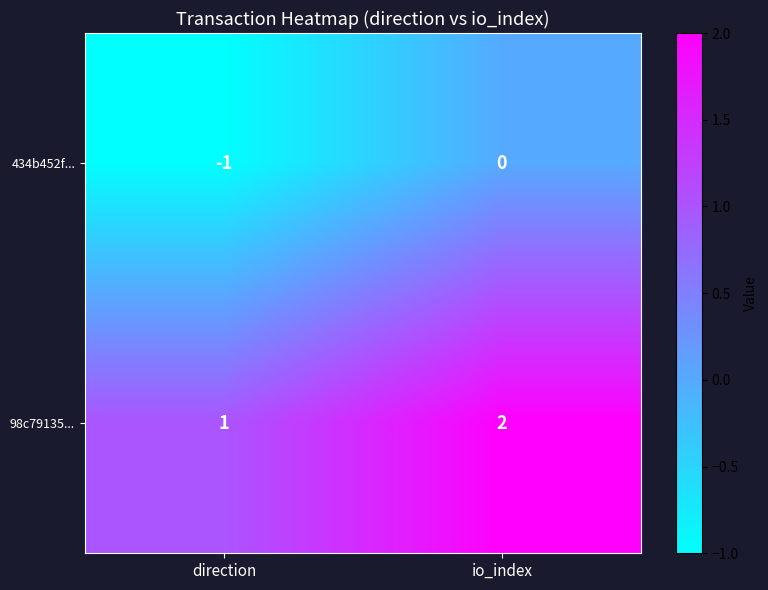

What is the difference between the highest and lowest values at io_index?

2